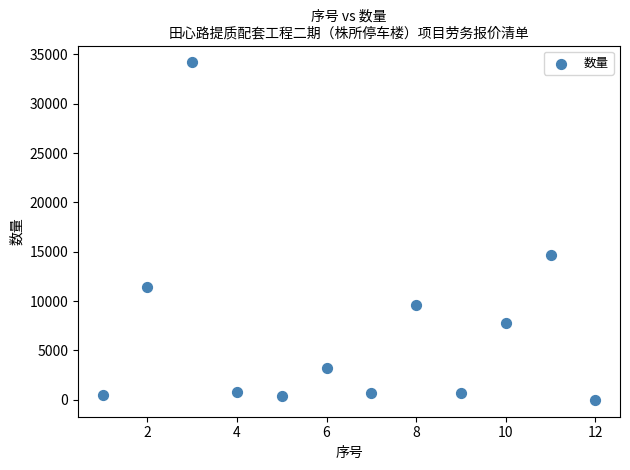

What is the average Y value?

6988.2